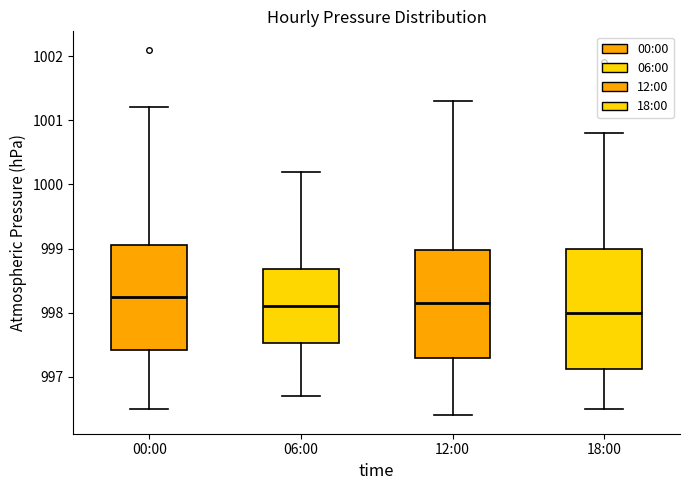

Where is the upper edge of the box for 18:00 on the y-axis? The values are not printed on the chart, so give them approximately, as read against the axis.

999.0